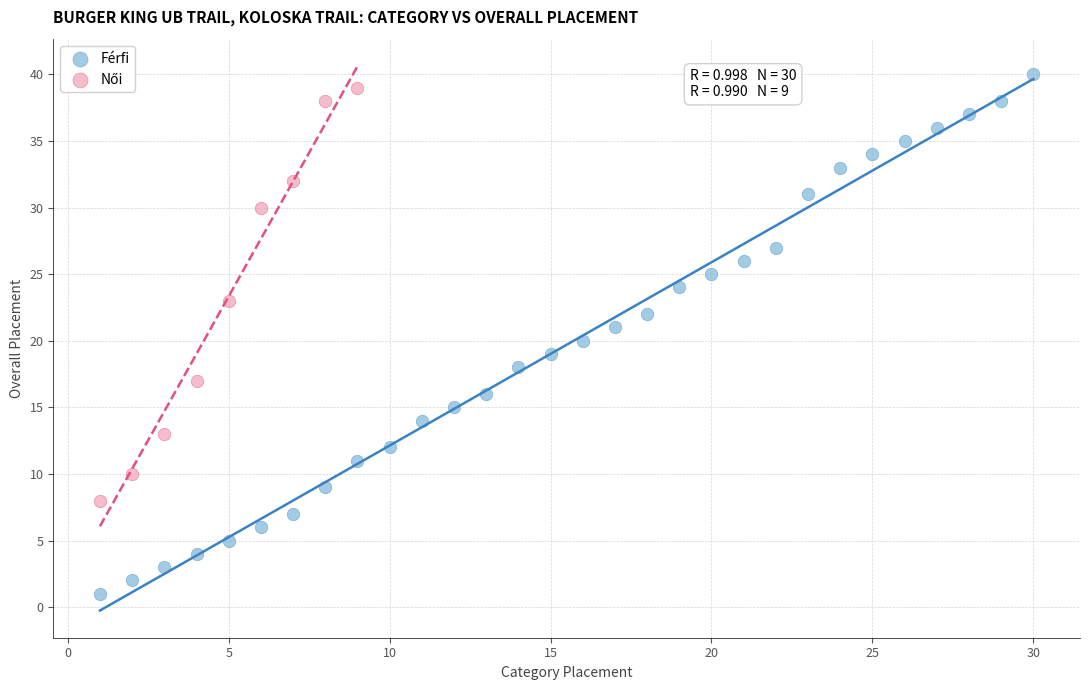

Which series contains the lowest Y value?

Férfi